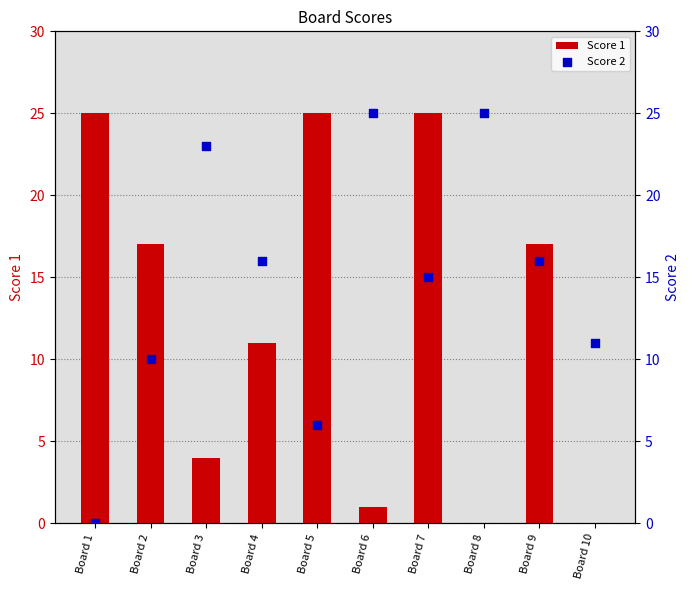

At which category is the sum across all series the highest?

Board 7